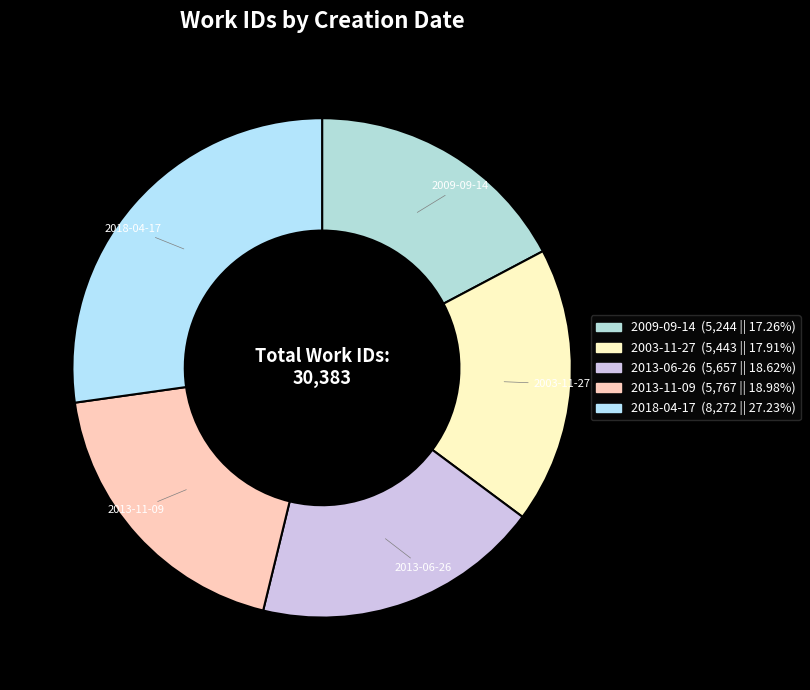

Between 2013-06-26 and 2003-11-27, which is larger?

2013-06-26